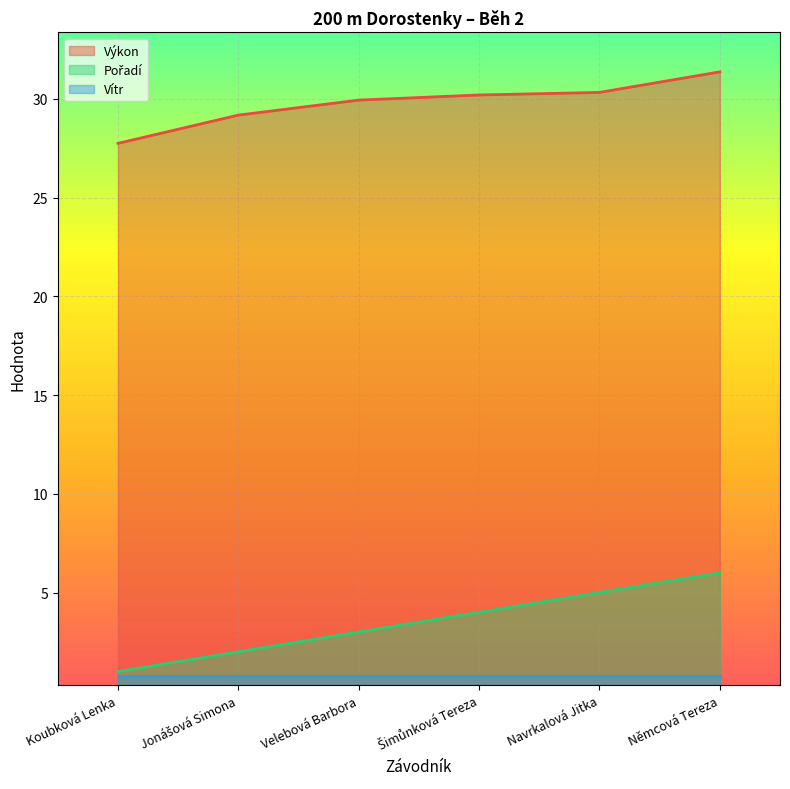

What is the difference between the highest and lowest values at Navrkalová Jitka?

29.5